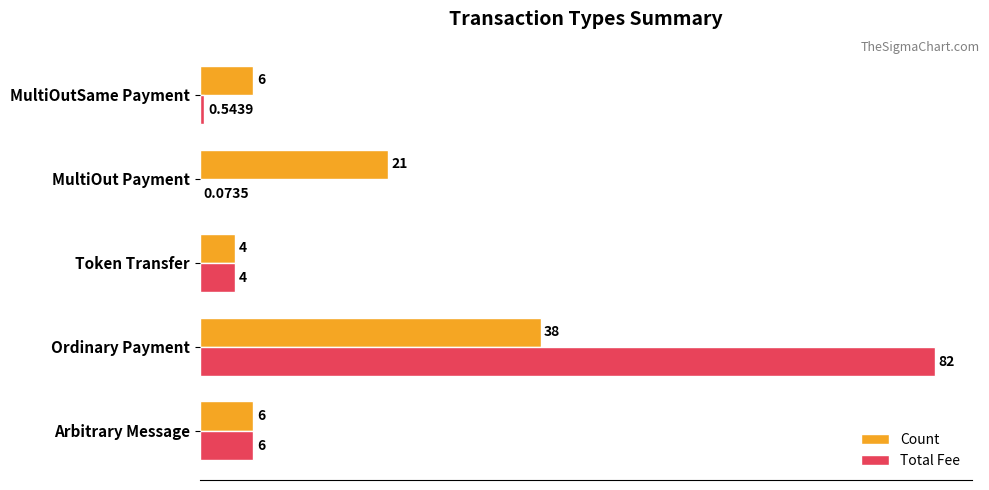

At which label is Count closest to 21?

MultiOut Payment